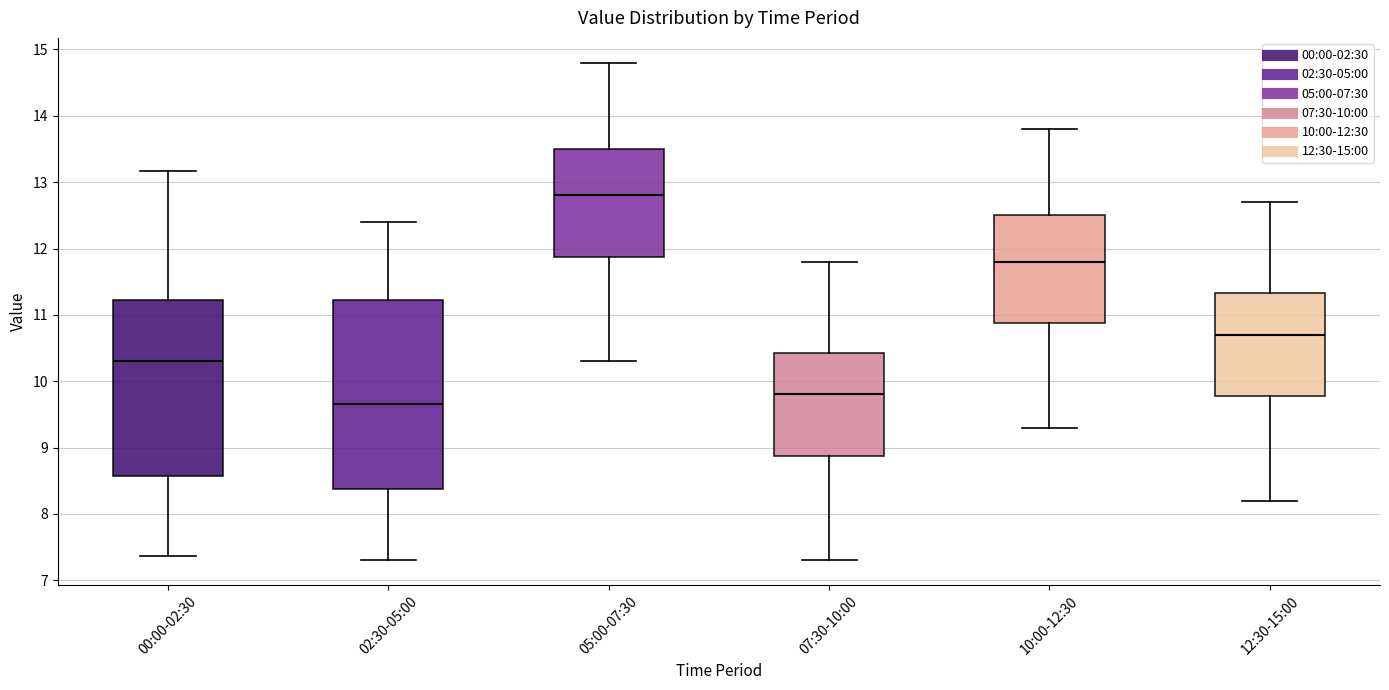

Which box's median line is the highest?

05:00-07:30